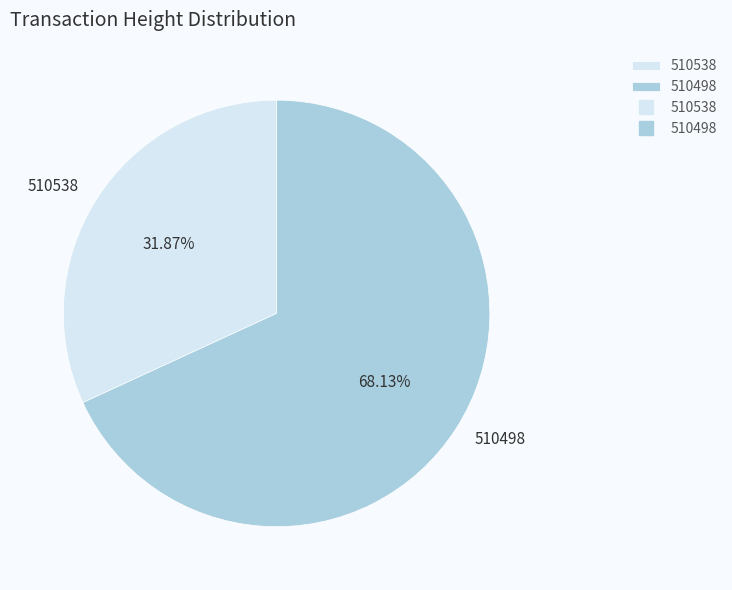

Does any single category account for the majority?

Yes